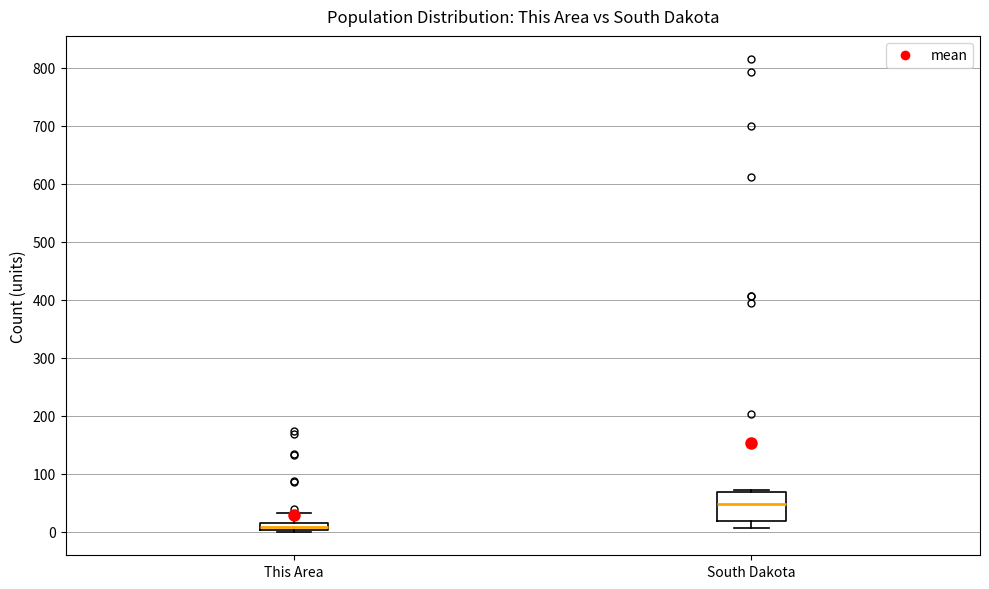

Which box's median line is the lowest?

This Area